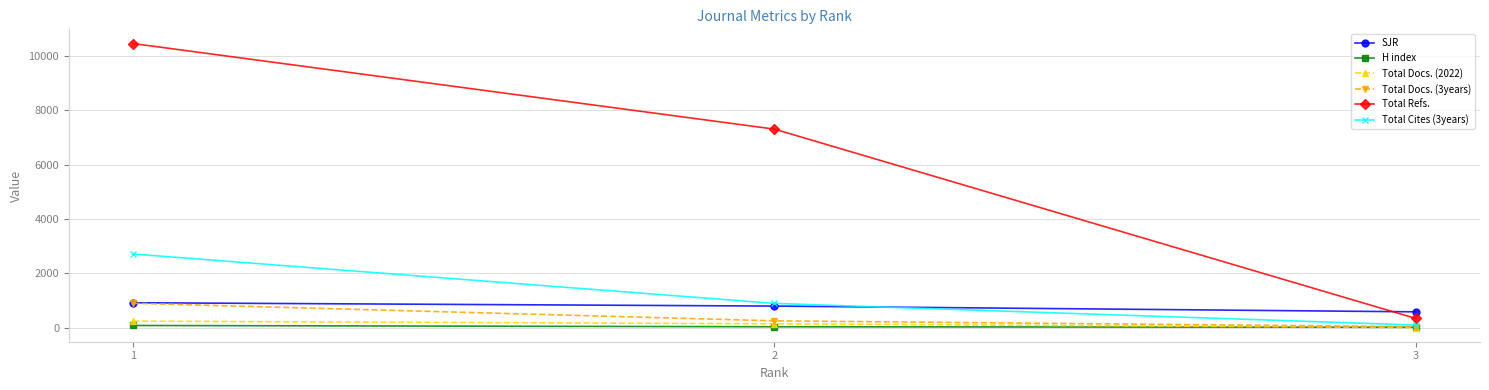

At which label does Total Docs. (3years) reach its minimum?

3